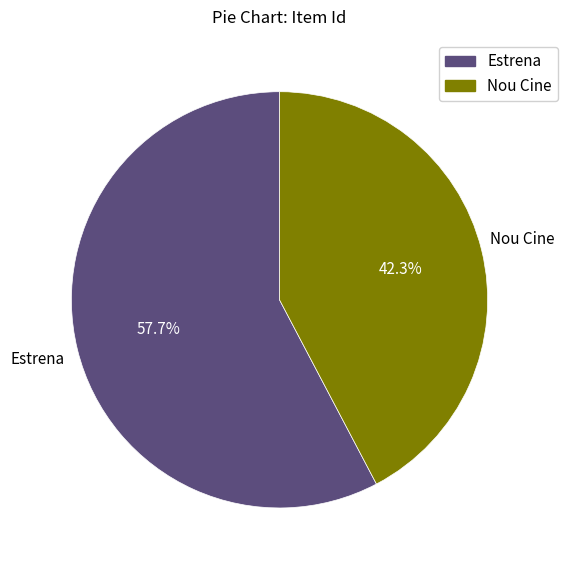

Rank the categories by value from lowest to highest.

Nou Cine, Estrena